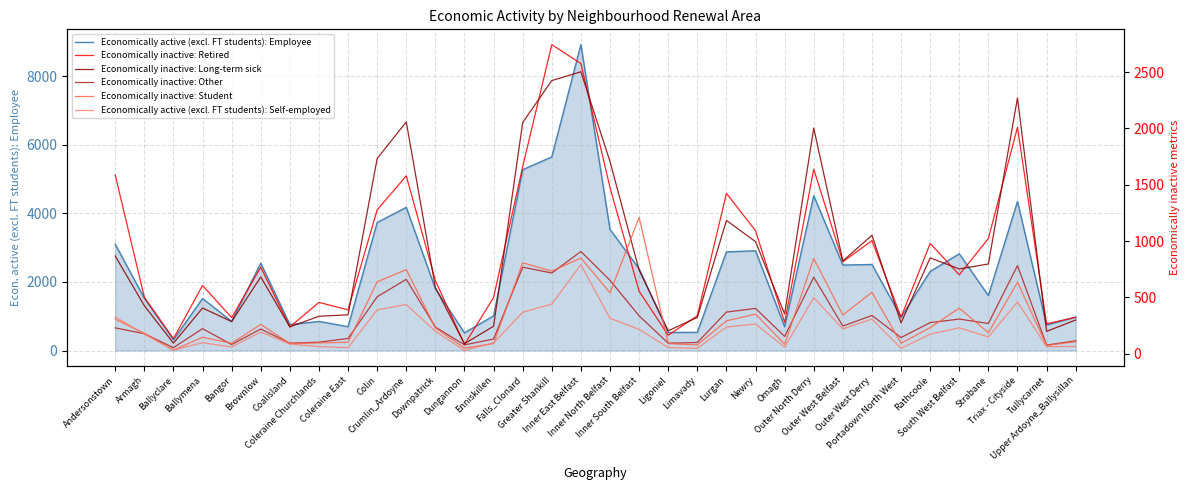

Rank the series at Outer North Derry from highest to lowest value.

Economically active (excl. FT students): Employee, Economically inactive: Long-term sick, Economically inactive: Retired, Economically inactive: Student, Economically inactive: Other, Economically active (excl. FT students): Self-employed